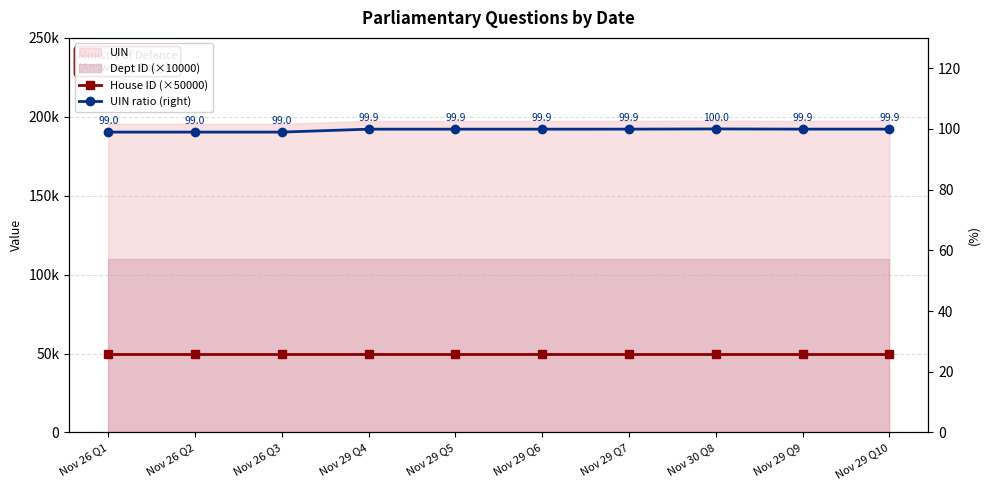

What is the approximate value of UIN ratio (right) at Nov 29 Q6?

99.9